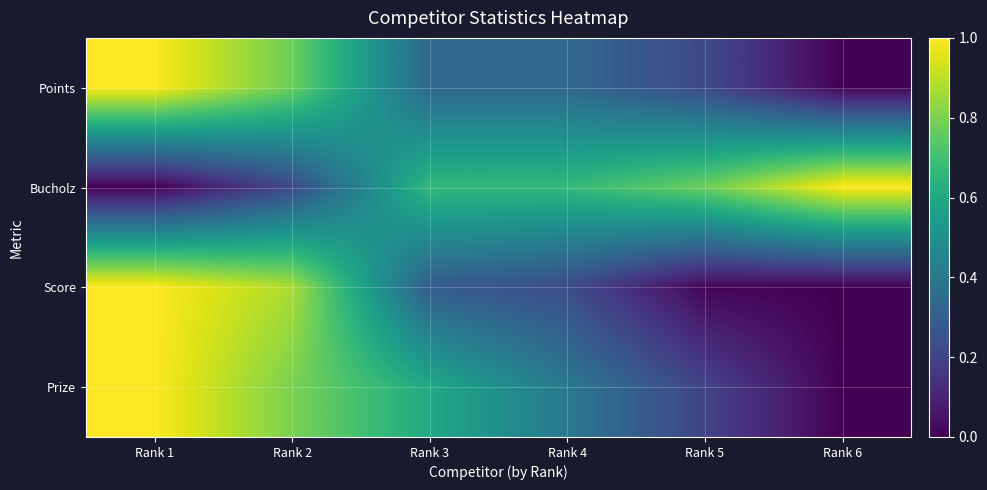

Between Rank 2 and Rank 5, which series saw the biggest shift?

Score